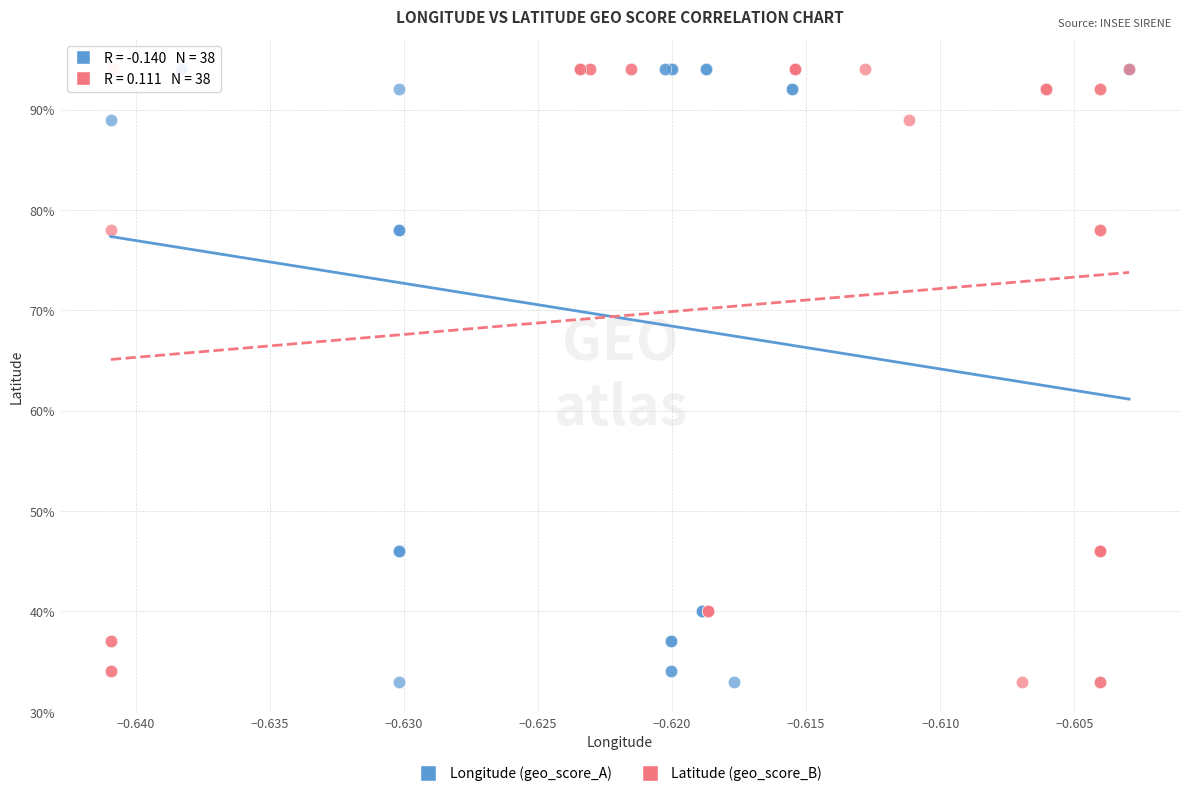

What are all the series names shown in the legend?

Longitude (geo_score_A), Latitude (geo_score_B)